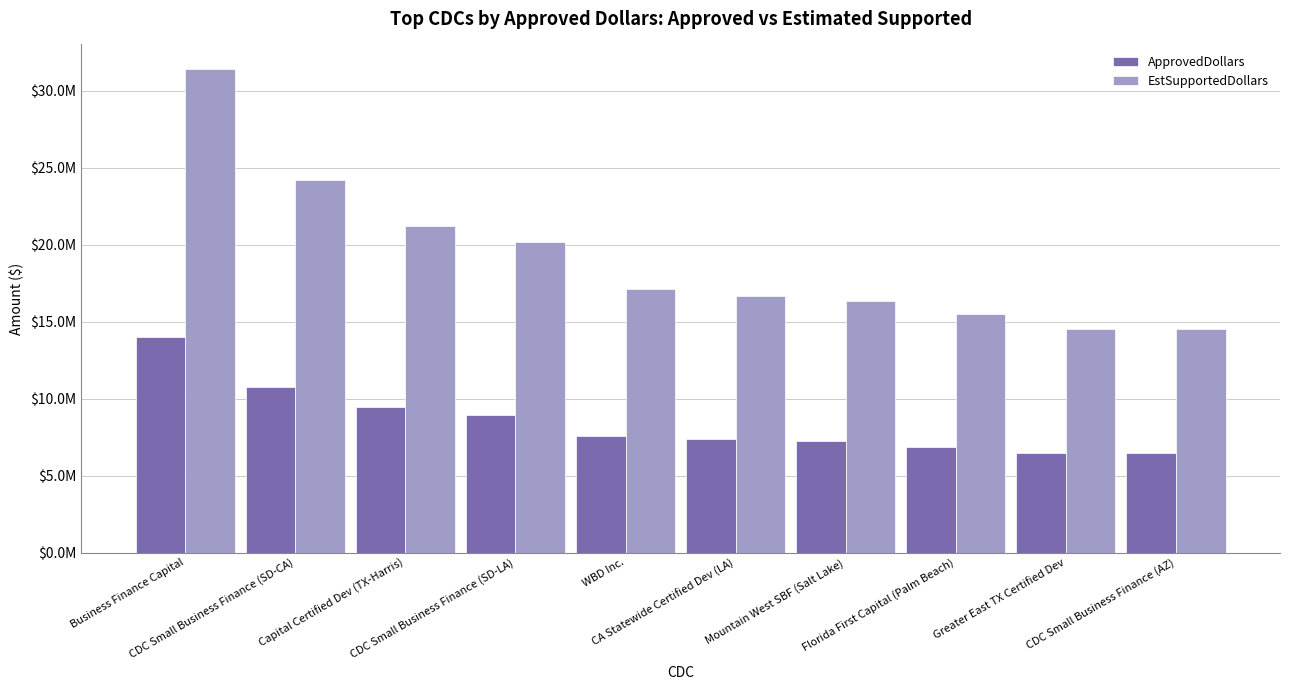

Are the bars grouped side by side (vs. stacked)?

Yes